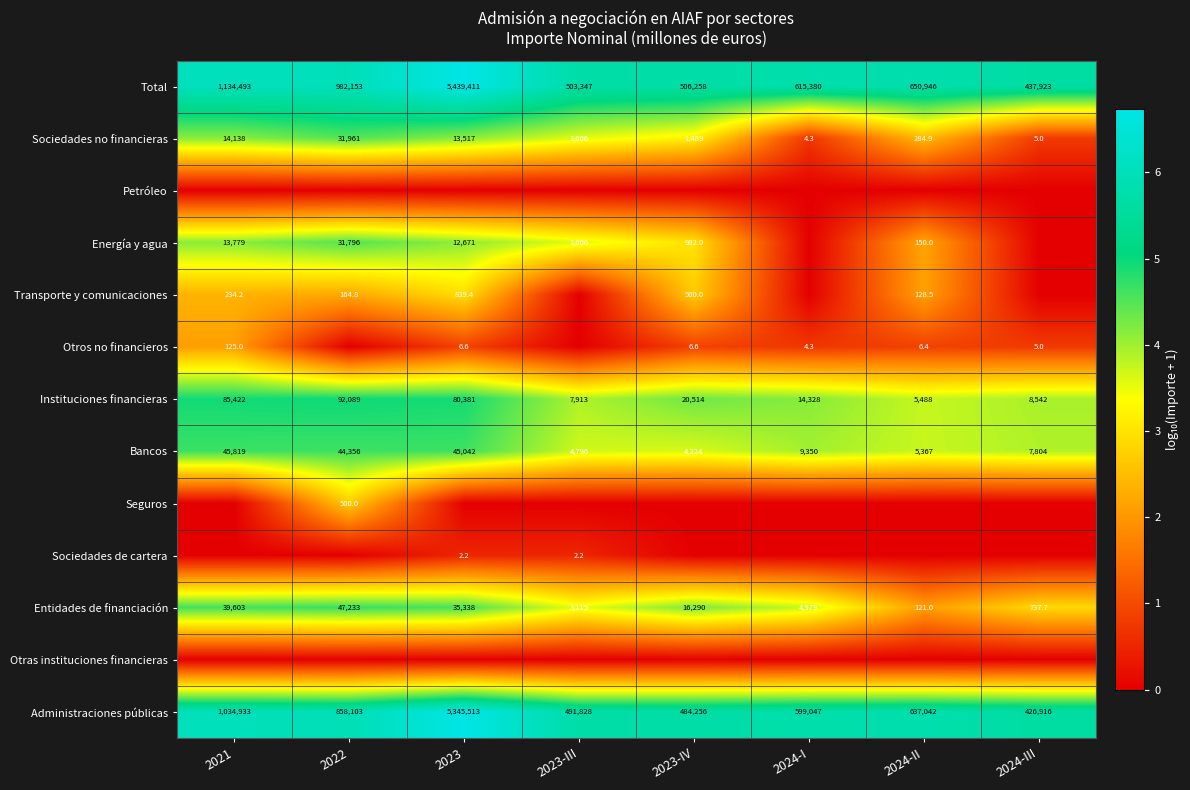

At which label is Total closest to 2938667?

2021